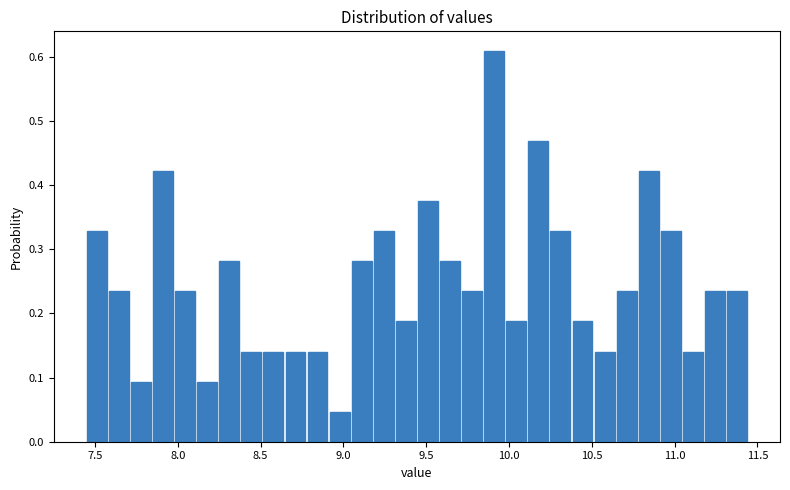

Around what value on the x-axis is the tallest bar? Give the approximate position of its centre, as read against the axis.

9.90